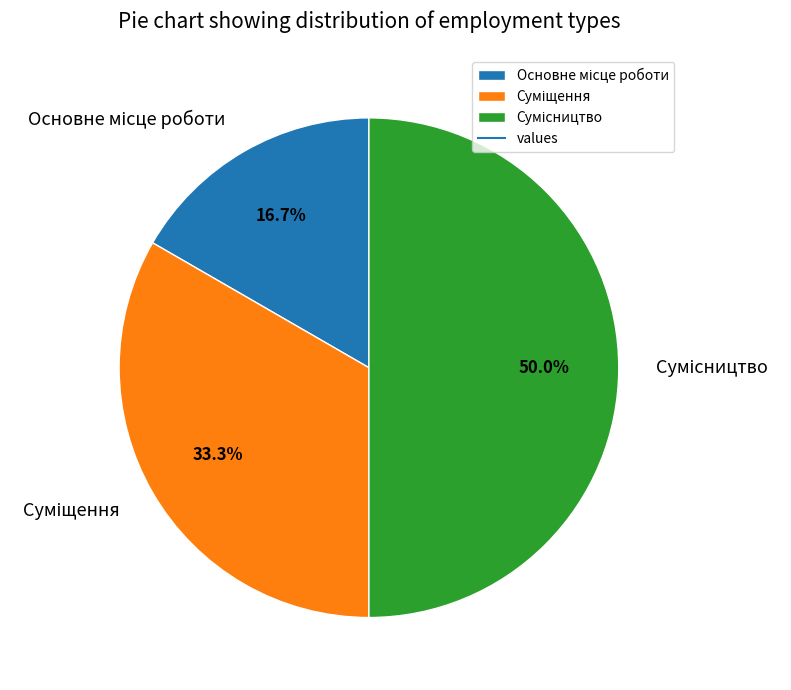

Which has a higher value, Суміщення or Сумісництво?

Сумісництво